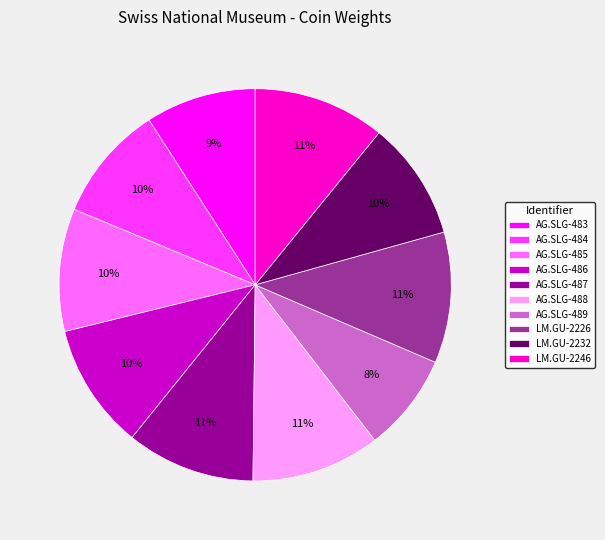

Does AG.SLG-484 represent more than half of the total?

No